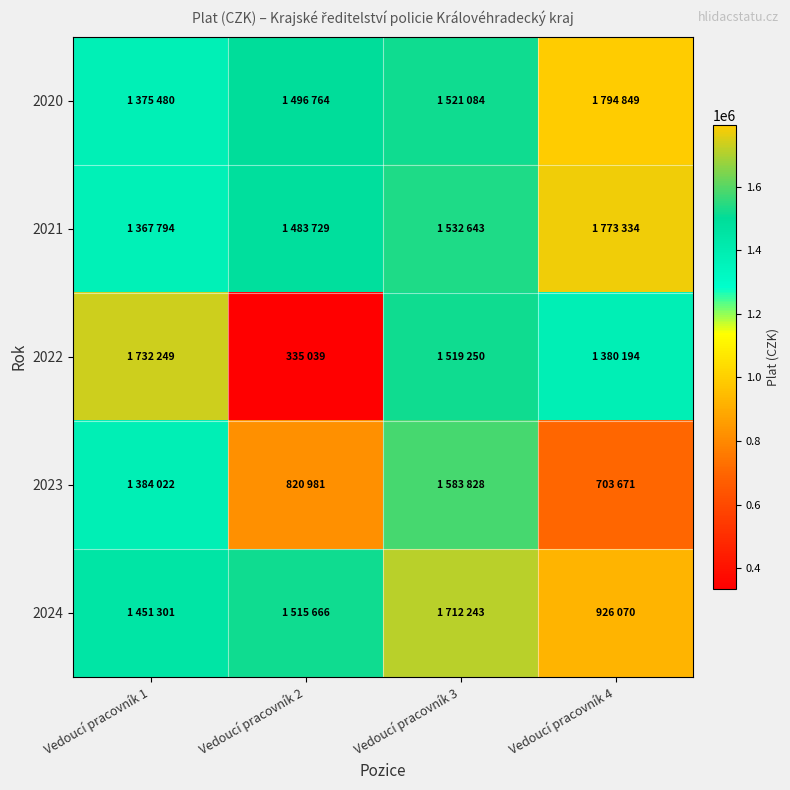

Which category has the lowest value across all series?

Vedoucí pracovník 2